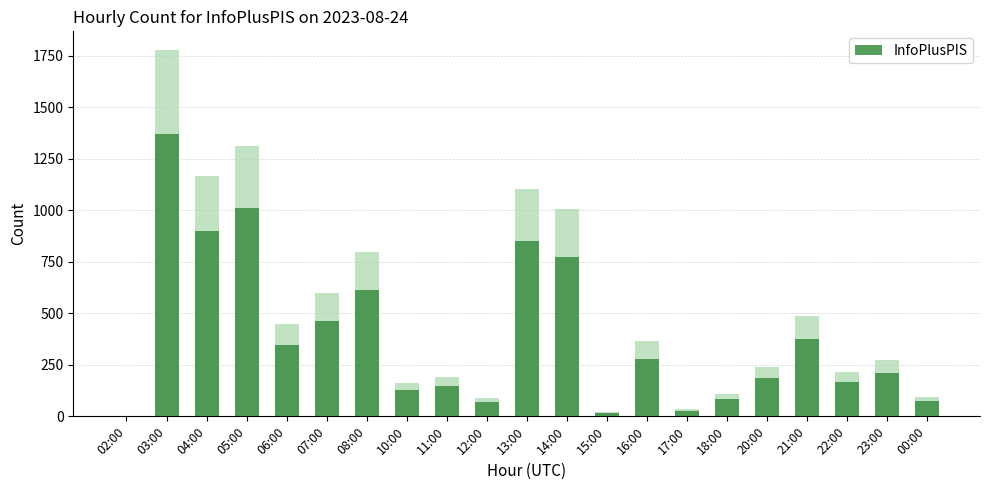

What is the approximate value at 23:00, to the nearest 100?

200